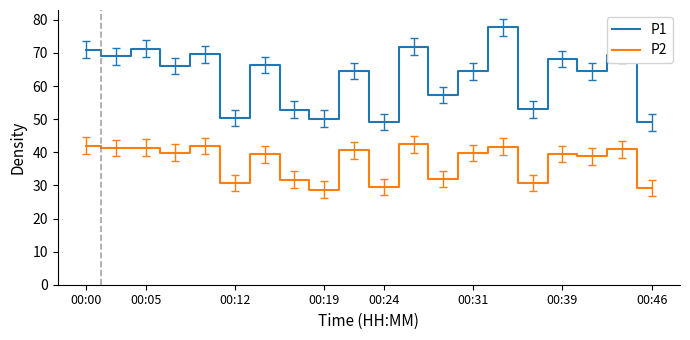

Rank the series by their maximum value, from lowest to highest.

P2, P1